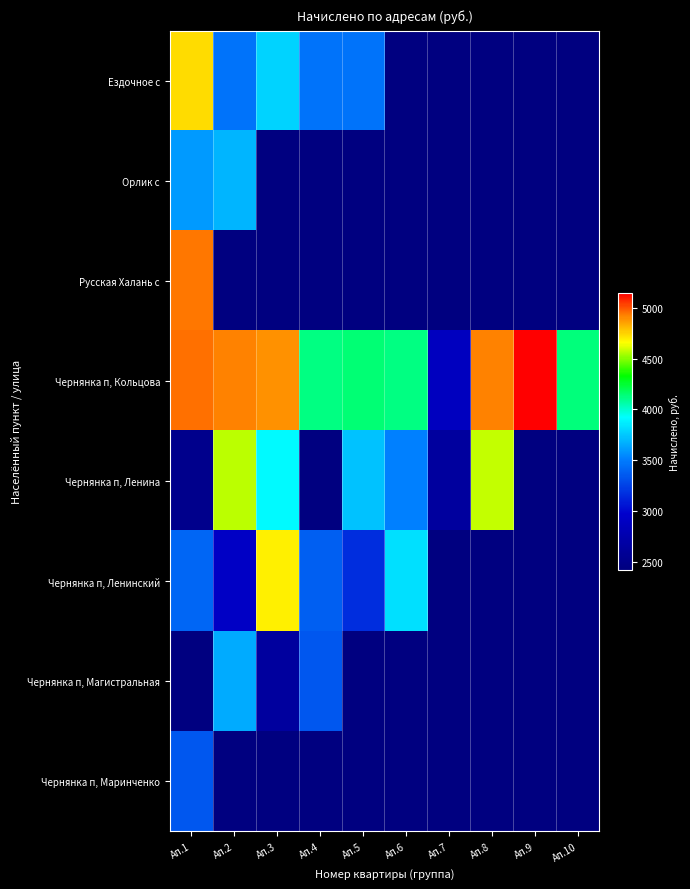

Rank the series by their maximum value, from lowest to highest.

Чернянка п, Маринченко, Орлик с, Чернянка п, Ленина, Чернянка п, Ленинский, Ездочное с, Русская Халань с, Чернянка п, Кольцова, Чернянка п, Магистральная